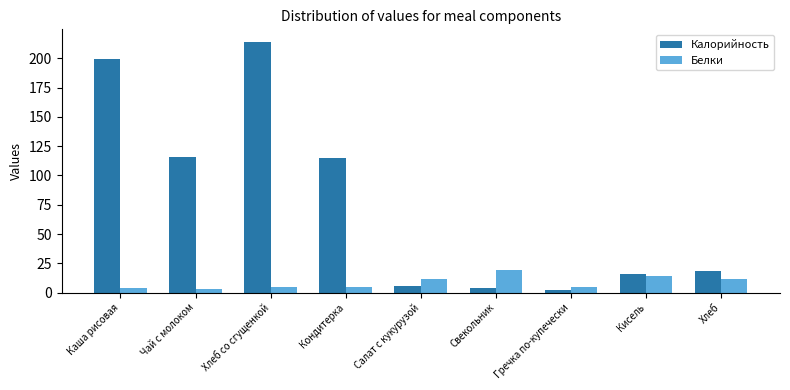

Count the number of categories in the chart.

9